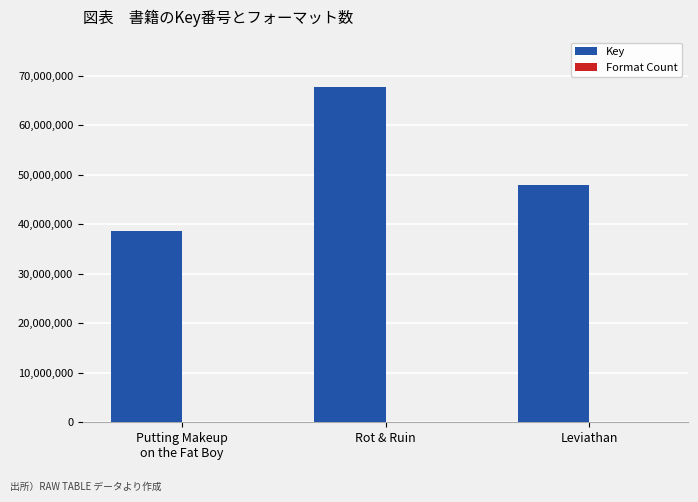

At which label is Key closest to 53101424?

Leviathan